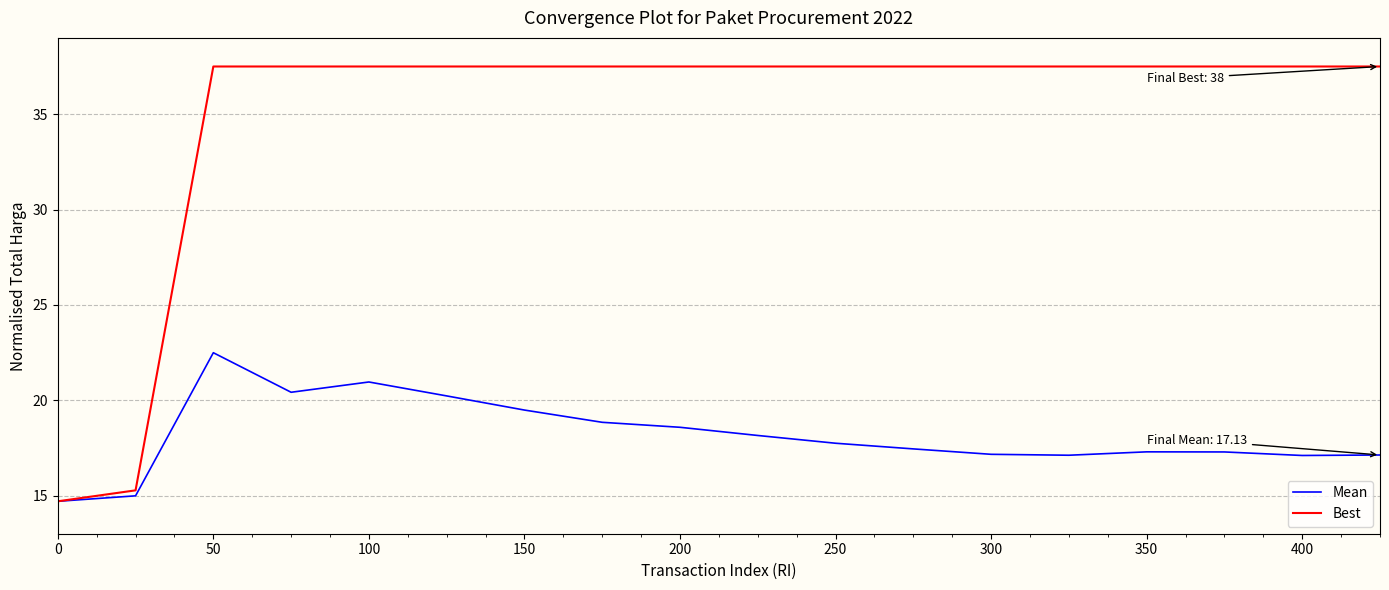

What is the lowest value of the Best series?

14.7